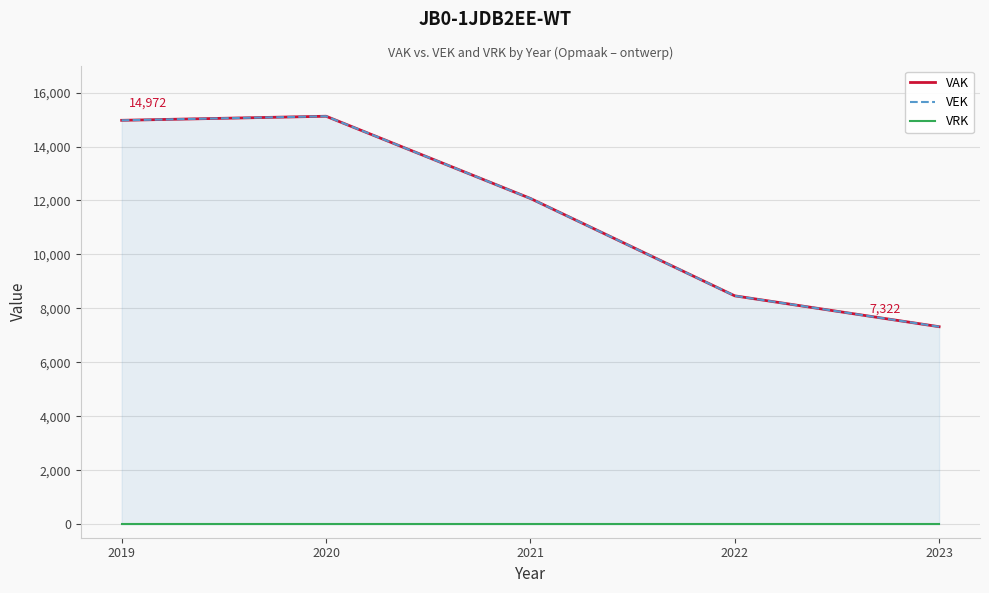

What is the total value across all series at 2019?

29944